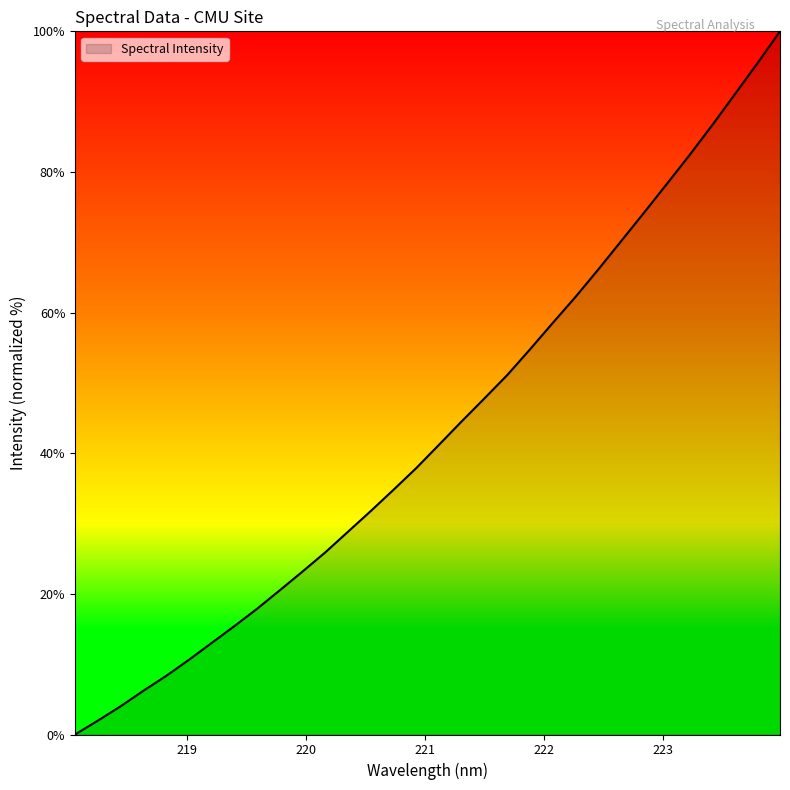

Count the number of categories in the chart.

32